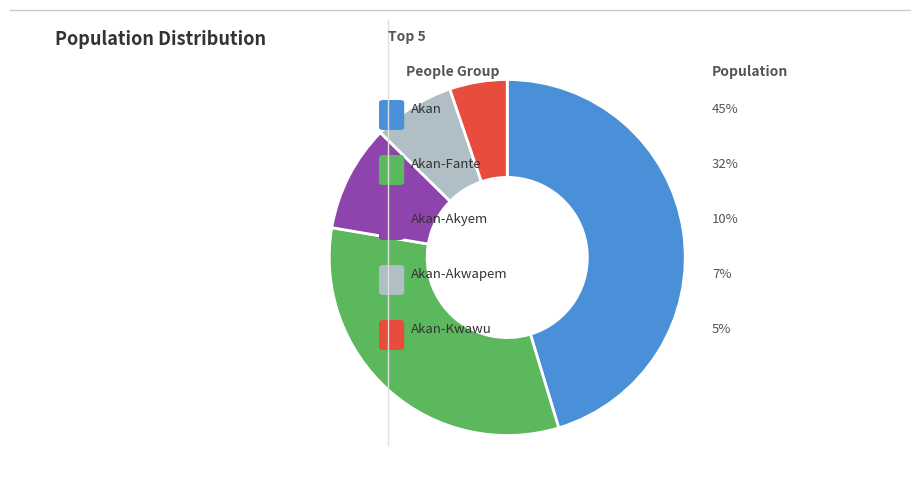

Is there a majority slice in this chart?

No